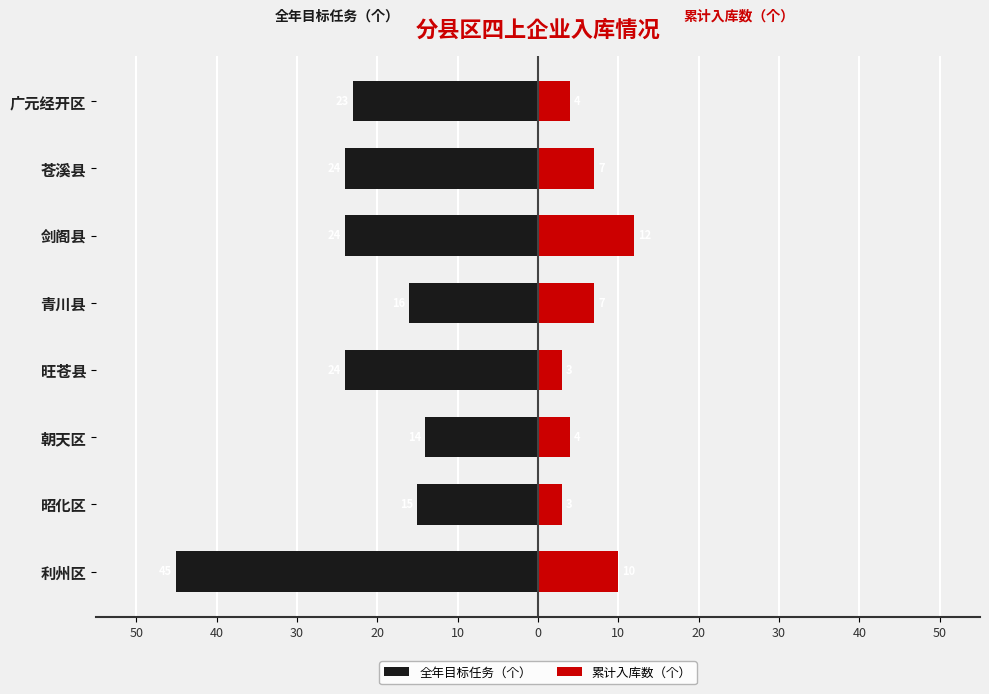

At 苍溪县, list the series in order from smallest to largest.

全年目标任务（个）, 累计入库数（个）